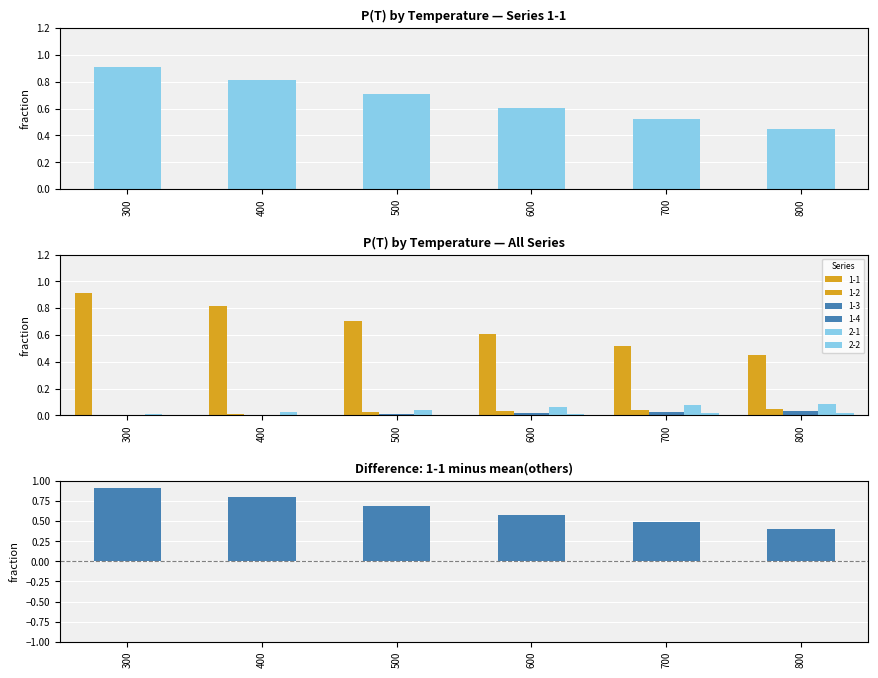

At which category does the chart reach its minimum across all series?

800